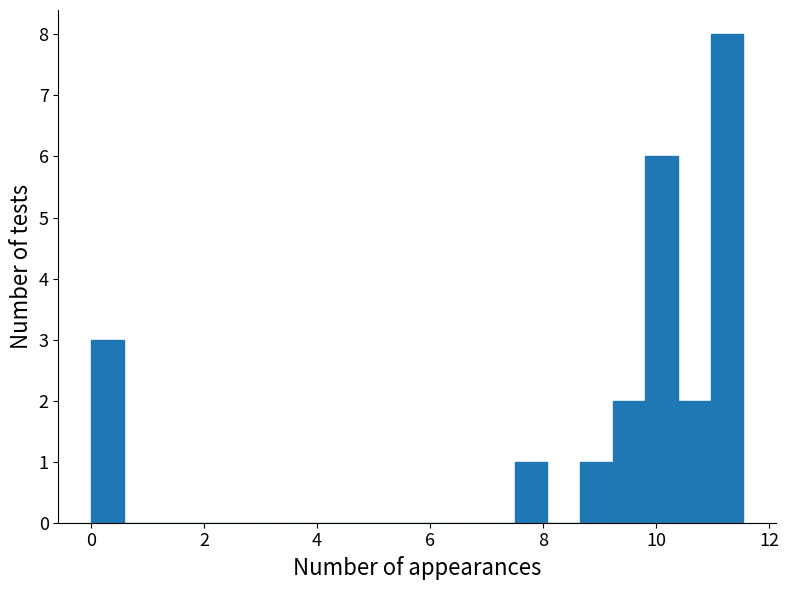

Read against the x-axis, roughly where is the centre of the tallest bar?

11.2